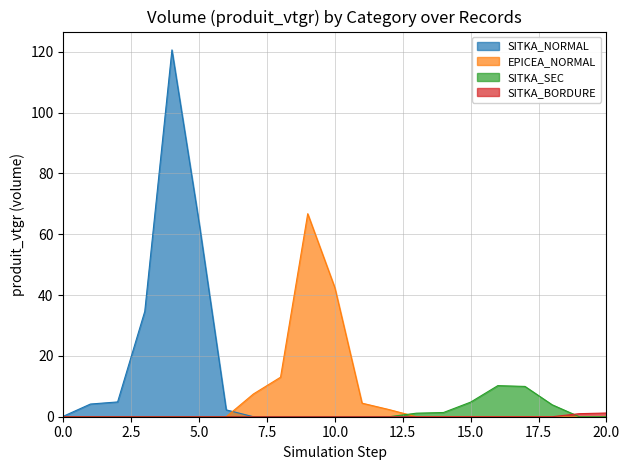

True or false: SITKA_BORDURE has more than 1 points higher than both neighbors.

False